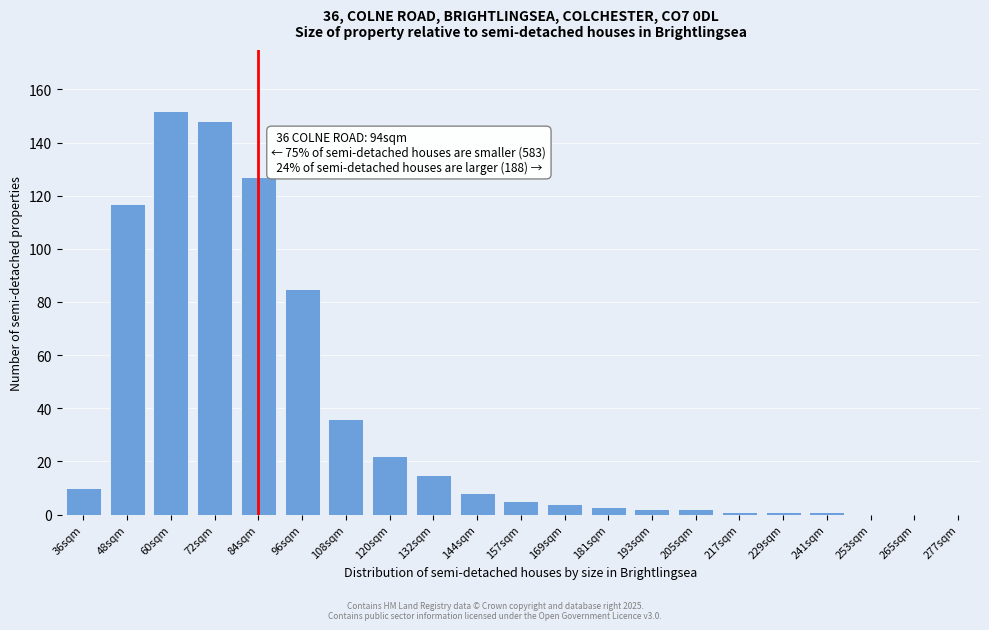

Reading right to left, list all the values displayed in this chart.

277sqm=0	265sqm=0	253sqm=0	241sqm=1	229sqm=1	217sqm=1	205sqm=2	193sqm=2	181sqm=3	169sqm=4	157sqm=5	144sqm=8	132sqm=15	120sqm=22	108sqm=36	96sqm=85	84sqm=127	72sqm=148	60sqm=152	48sqm=117	36sqm=10